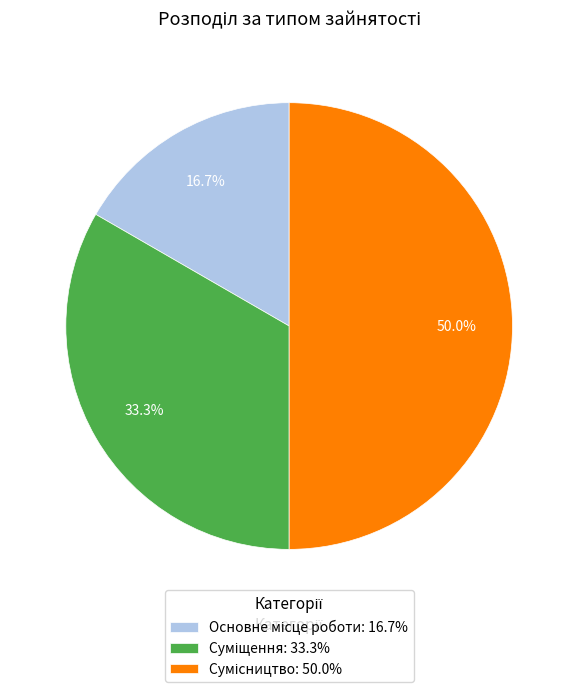

How many segments does this pie chart have?

3